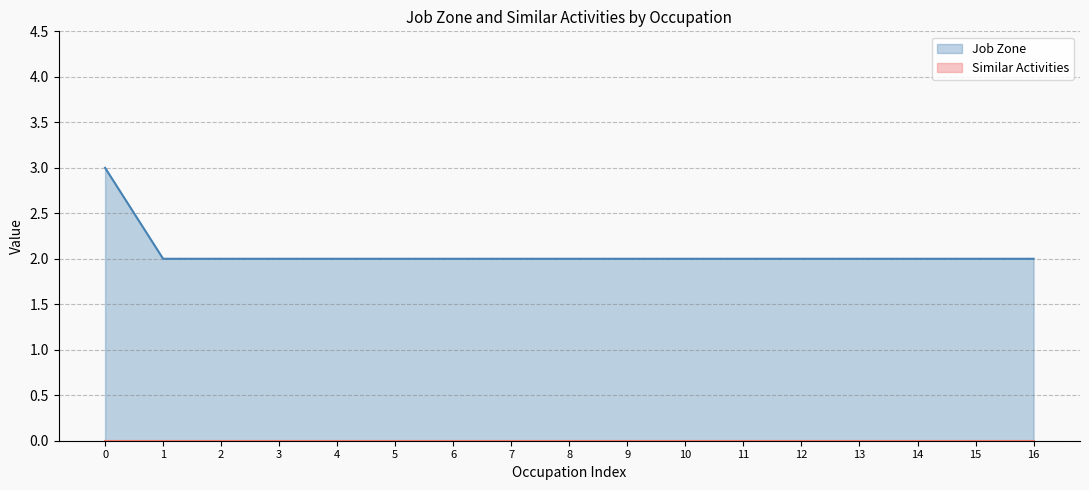

What is the minimum value shown in the chart?

0